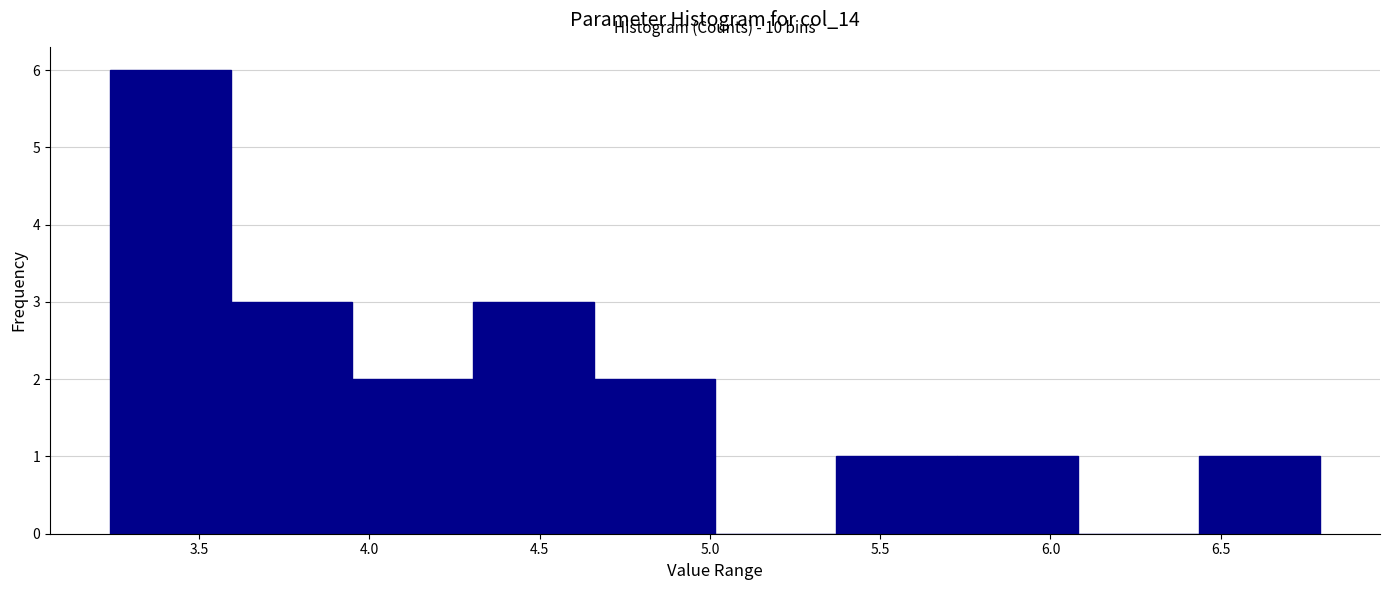

Which range on the x-axis has the tallest bar?

3.240 to 3.595